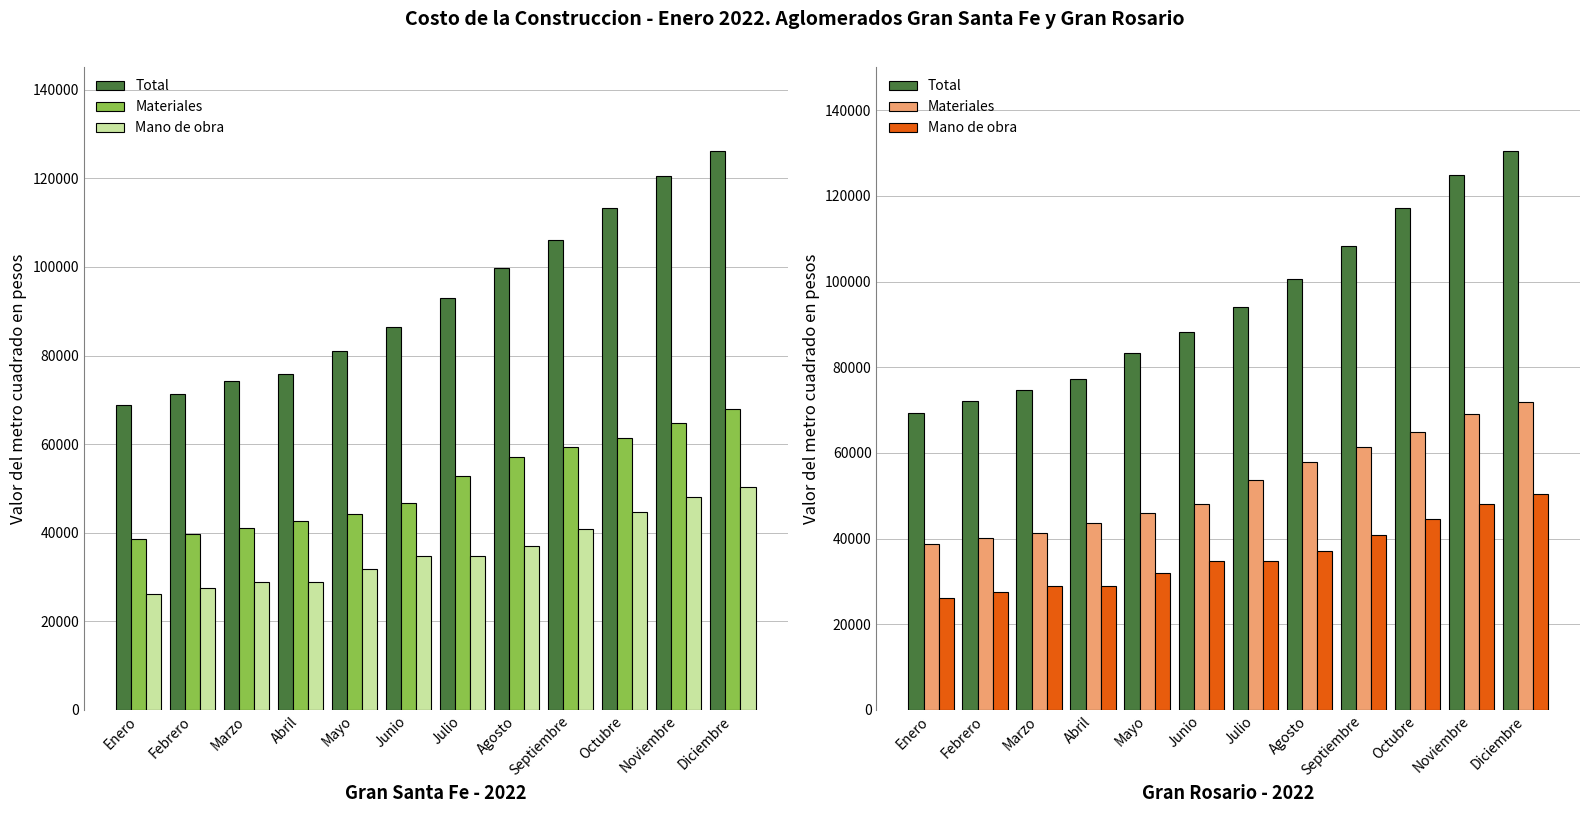

List the series in order of their overall mean, lowest first.

Mano de obra, Materiales, Total